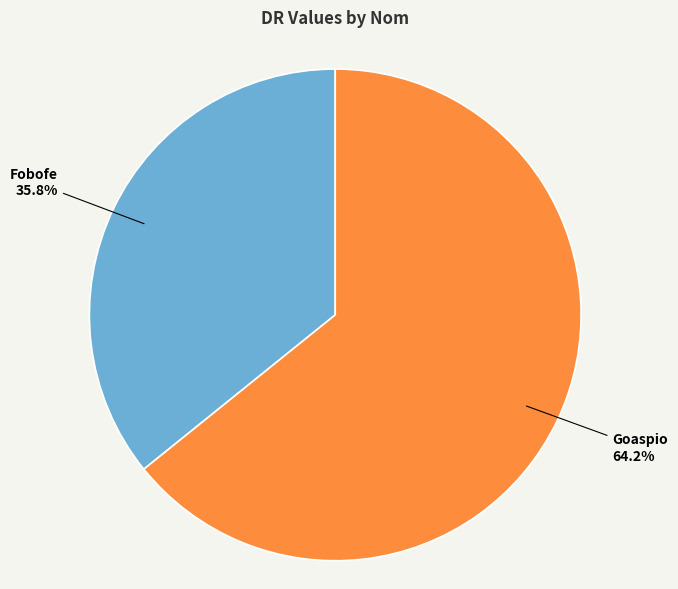

To the nearest percent, what portion does Goaspio represent?

64%